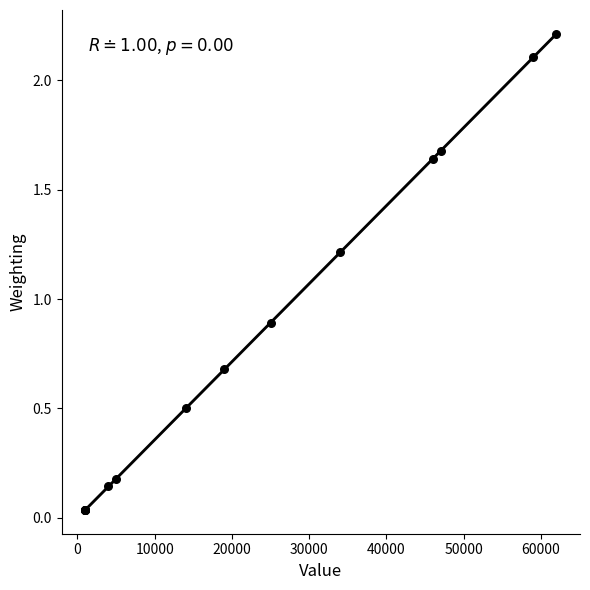

What Y value in the scatter plot is closest to 1?

0.9